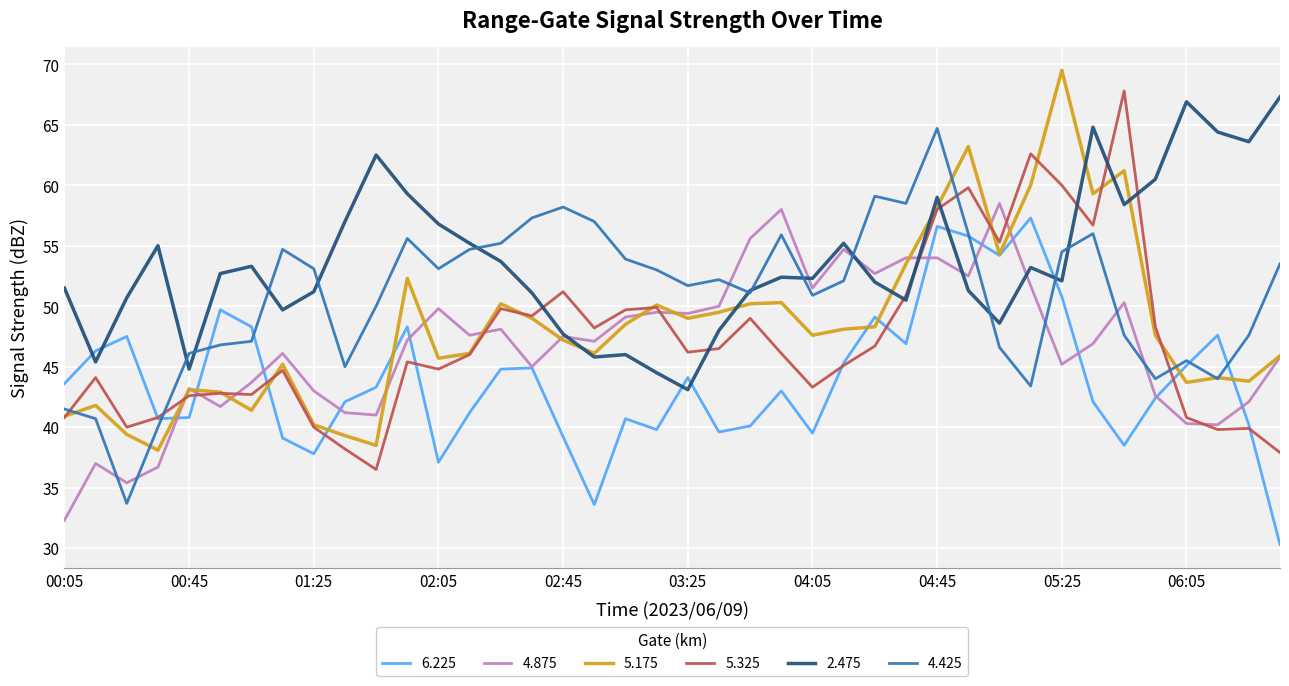

What are all the series names shown in the legend?

6.225, 4.875, 5.175, 5.325, 2.475, 4.425